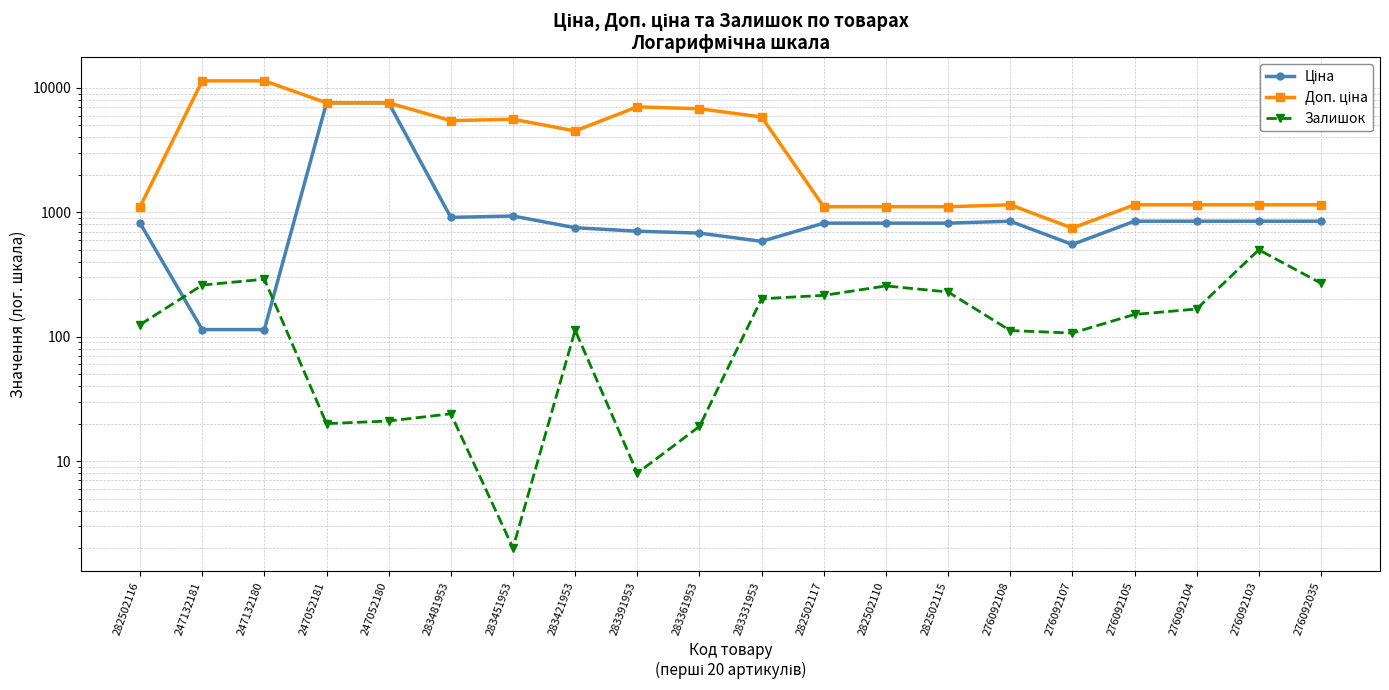

At which category is the sum across all series the highest?

247052180